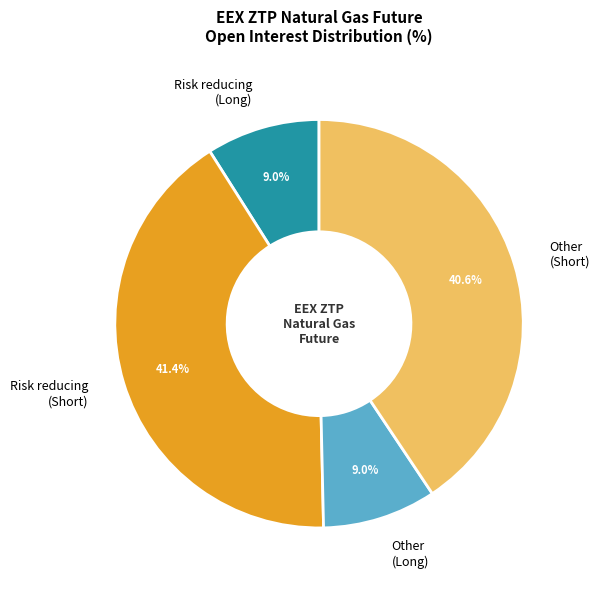

What portion of the pie excludes Risk reducing (Long)?

91.0%